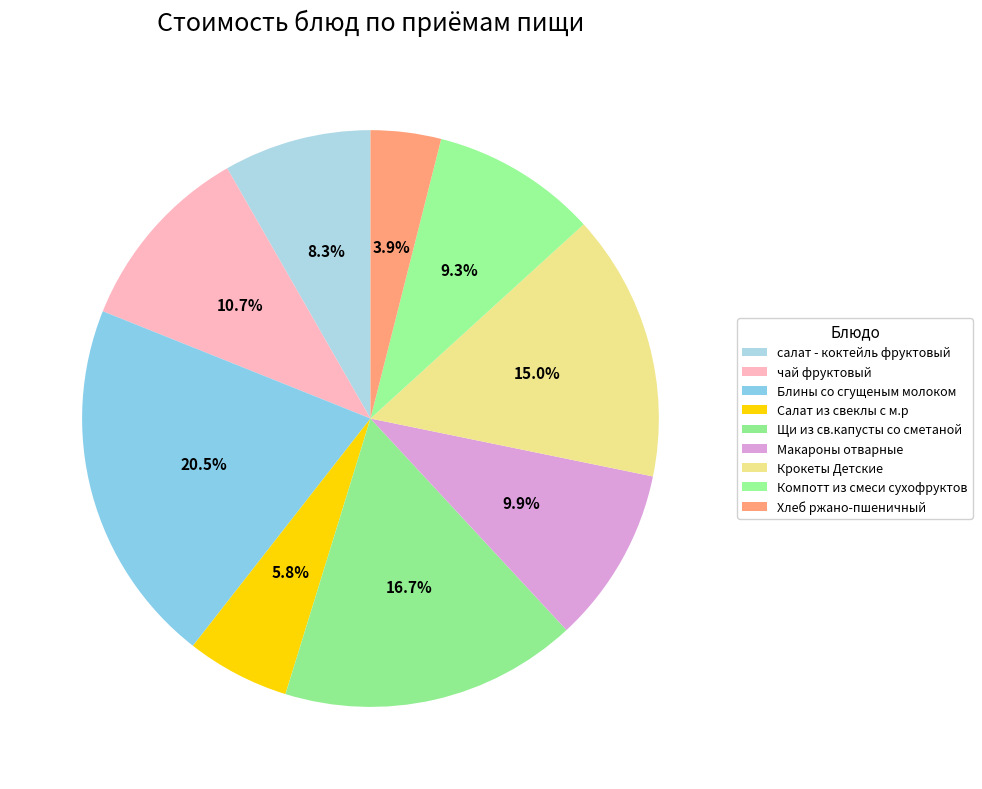

To the nearest percent, what is the average slice percentage?

11%